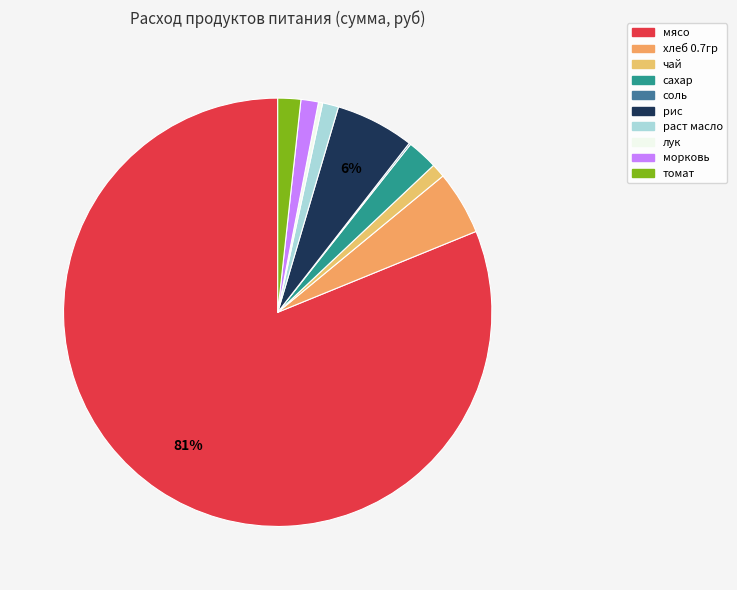

Which slice is the smallest?

соль